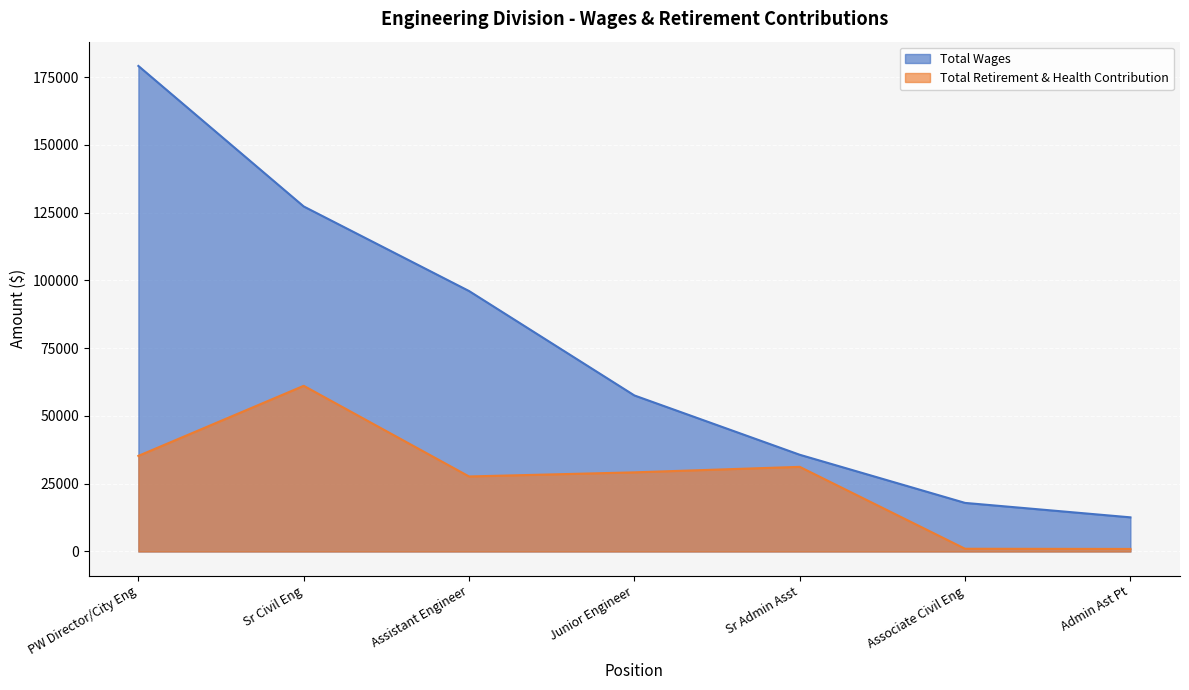

True or false: Total Wages and Total Retirement & Health Contribution cross at least once.

False